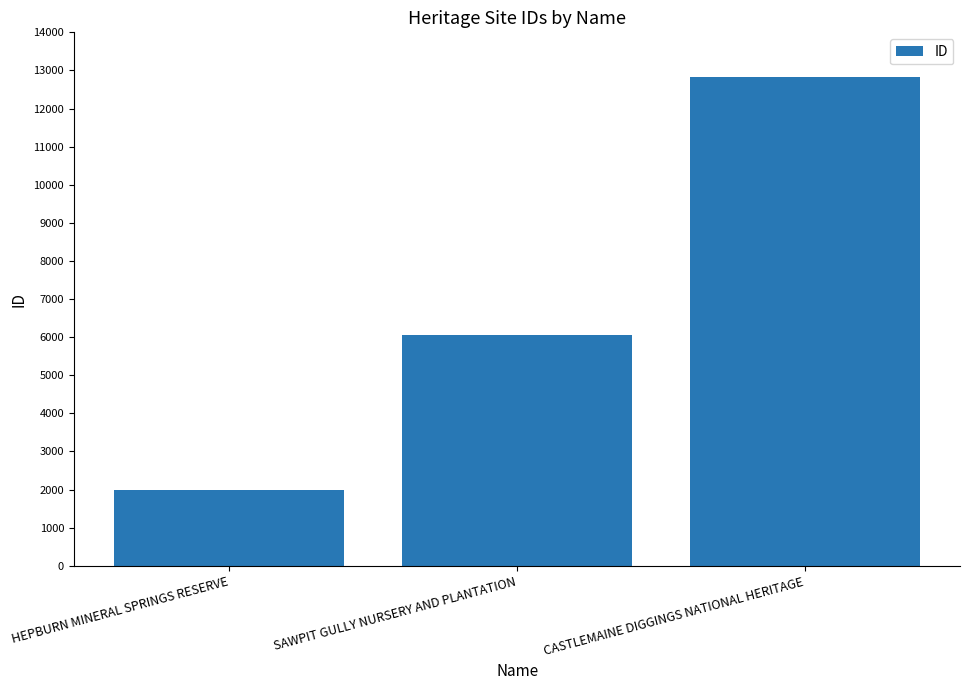

Rank the categories by value from highest to lowest.

CASTLEMAINE DIGGINGS NATIONAL HERITAGE, SAWPIT GULLY NURSERY AND PLANTATION, HEPBURN MINERAL SPRINGS RESERVE